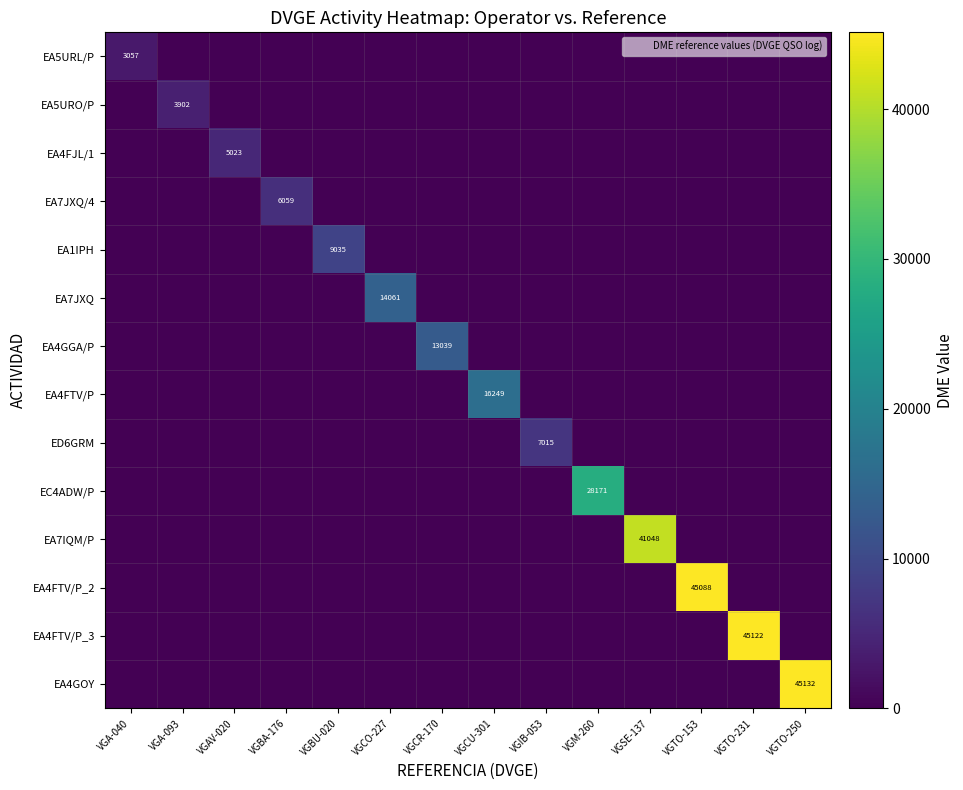

How many values in EA7JXQ/4 are above zero?

1